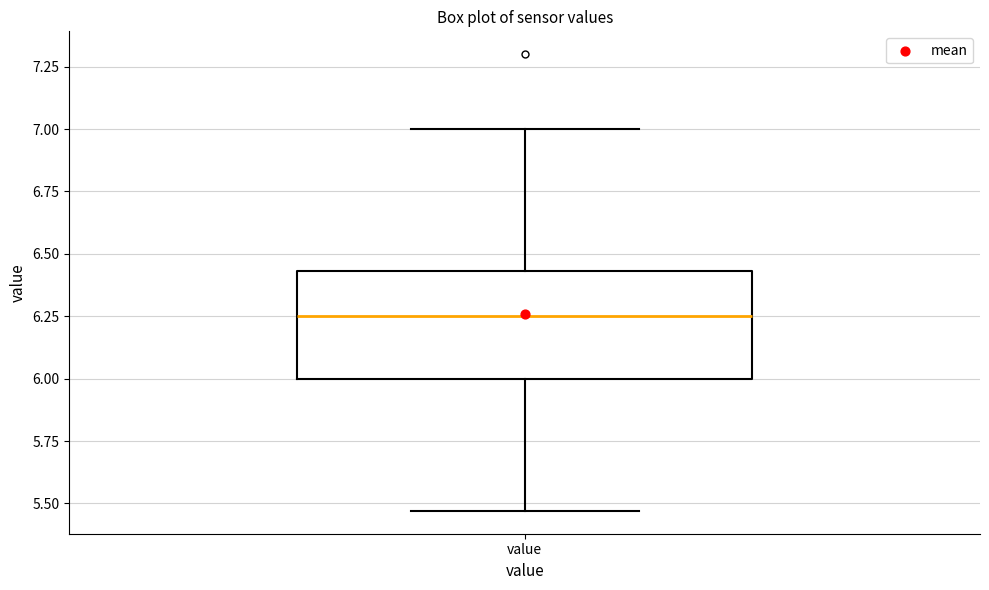

Where does the upper whisker of the box for value end on the y-axis? The values are not printed on the chart, so give them approximately, as read against the axis.

7.00